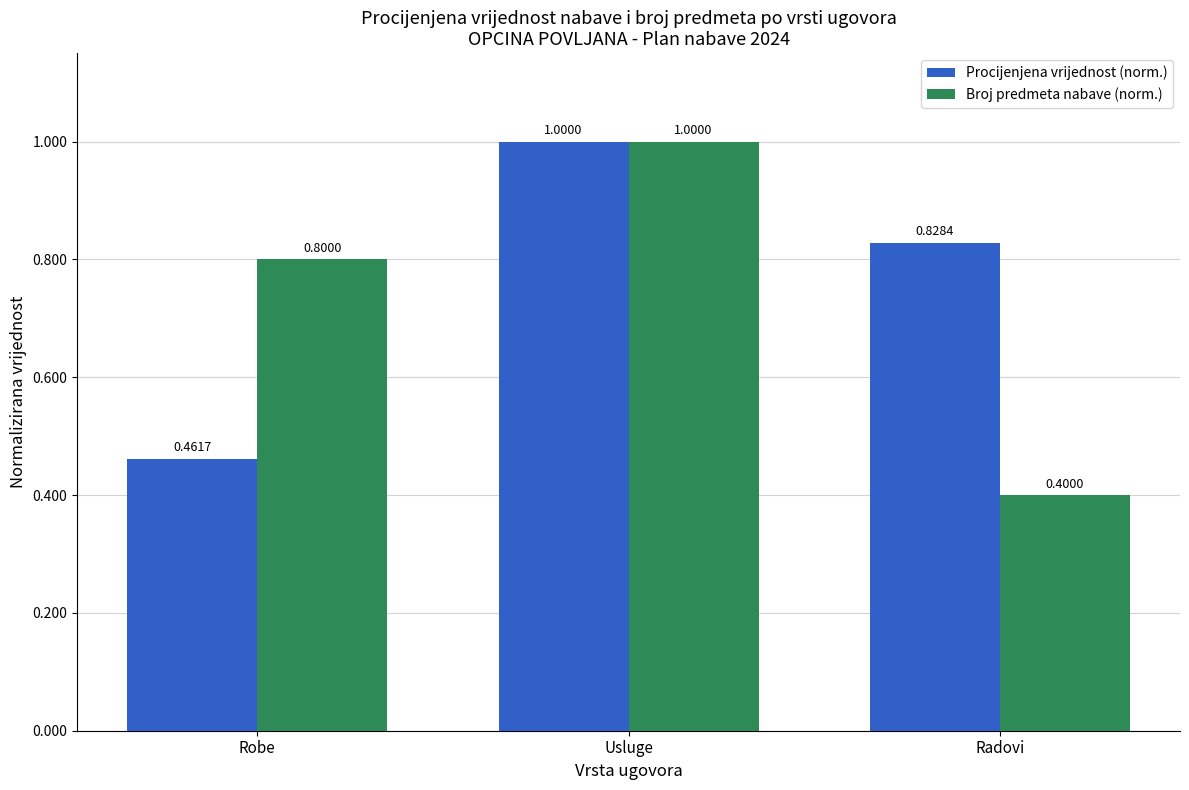

The Broj predmeta nabave (norm.) series shows 1.4 at Robe. True or false?

False